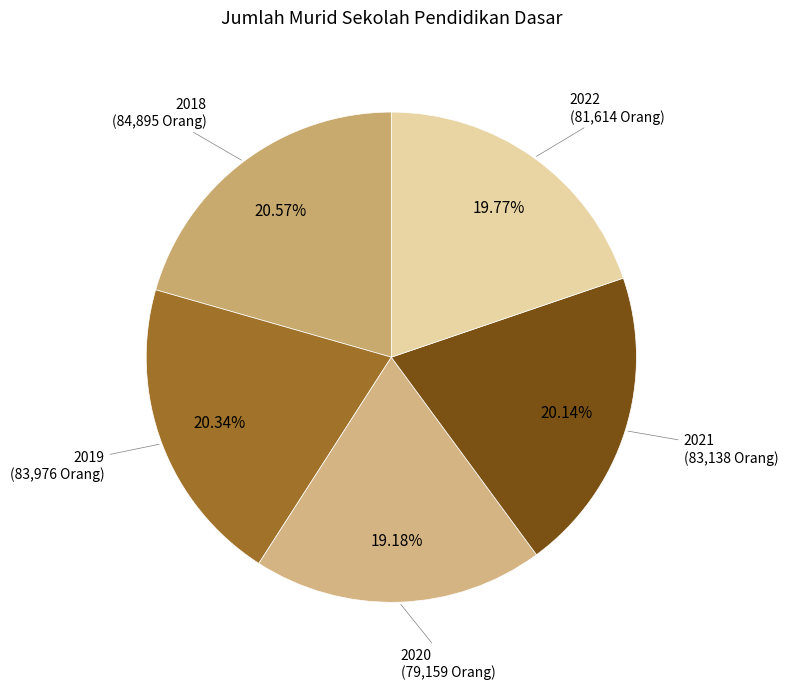

Rank the categories by value from lowest to highest.

2020, 2022, 2021, 2019, 2018